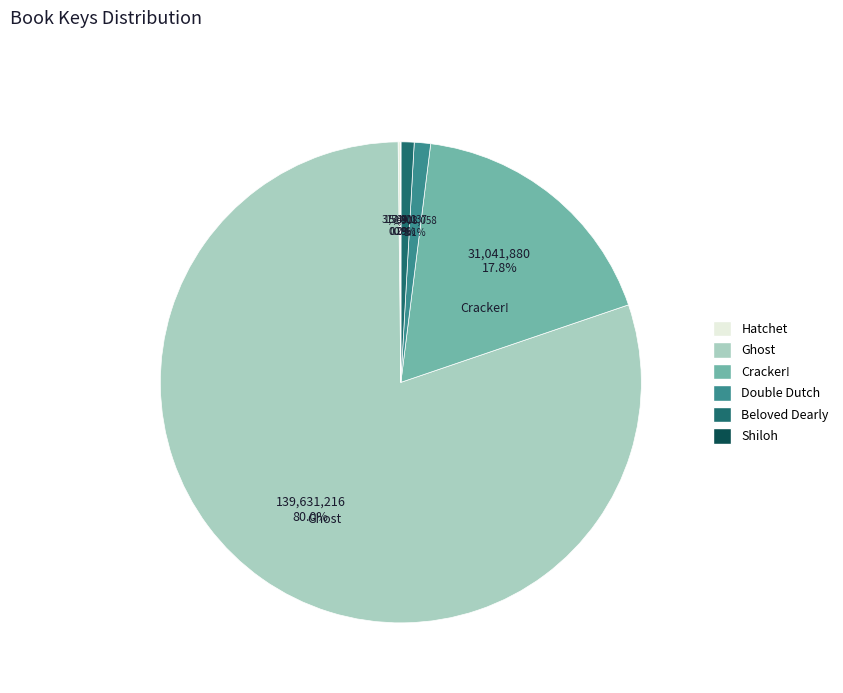

What is the majority slice?

Ghost